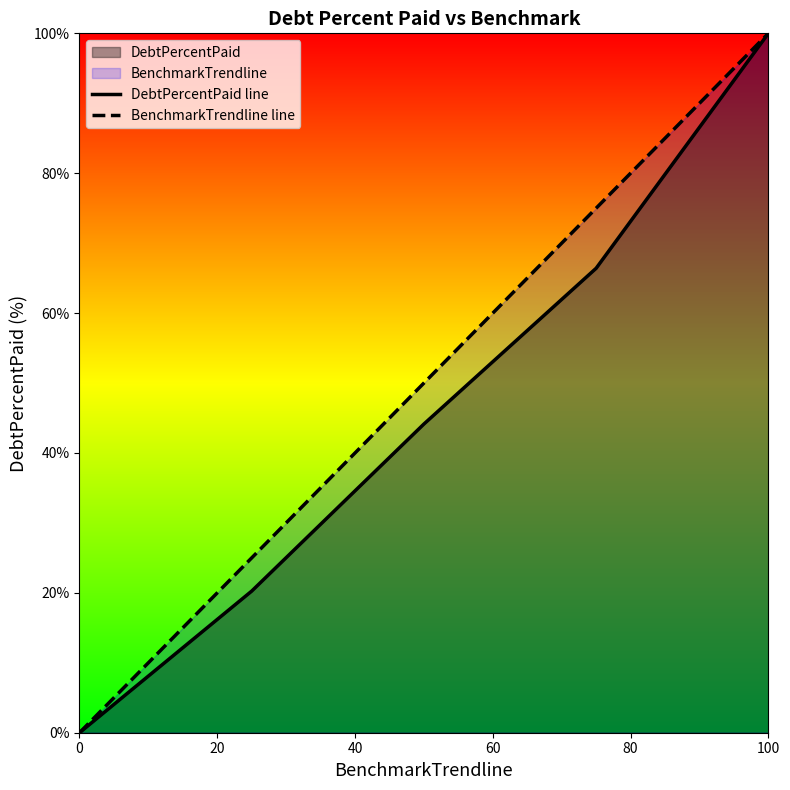

True or false: BenchmarkTrendline line has a value of 63.9 at 0.

False